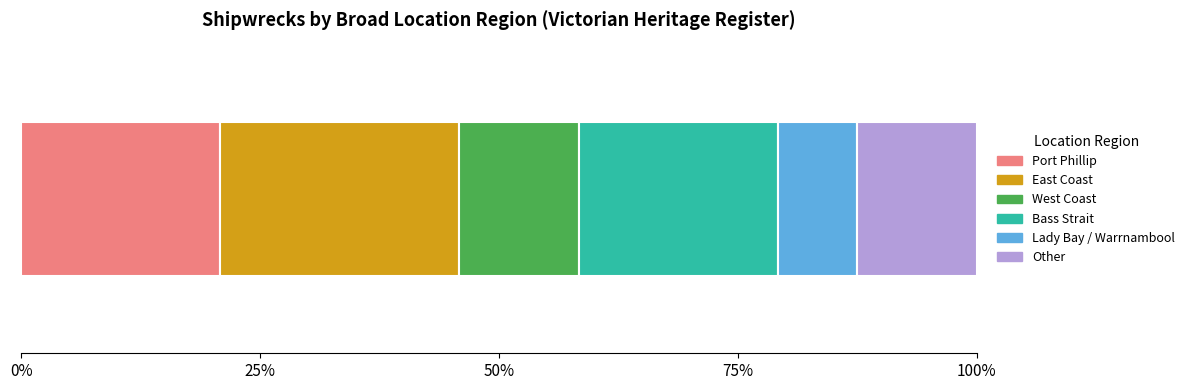

How many categories are shown in the chart?

1